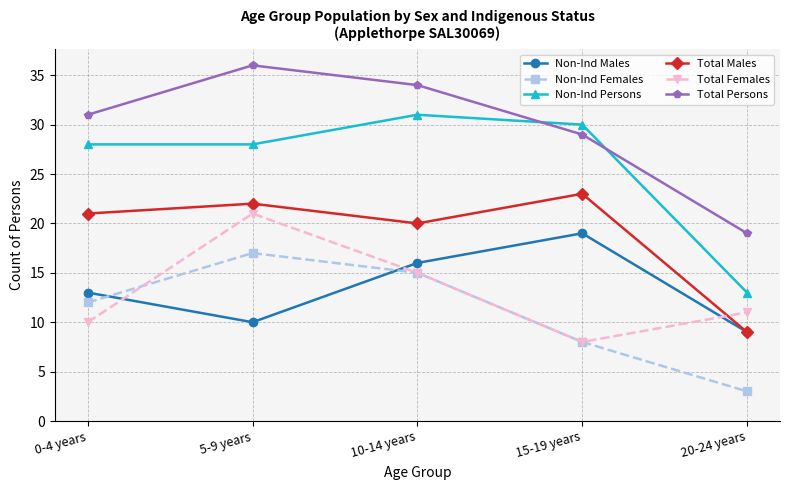

True or false: Total Persons and Non-Ind Females cross at least once.

False